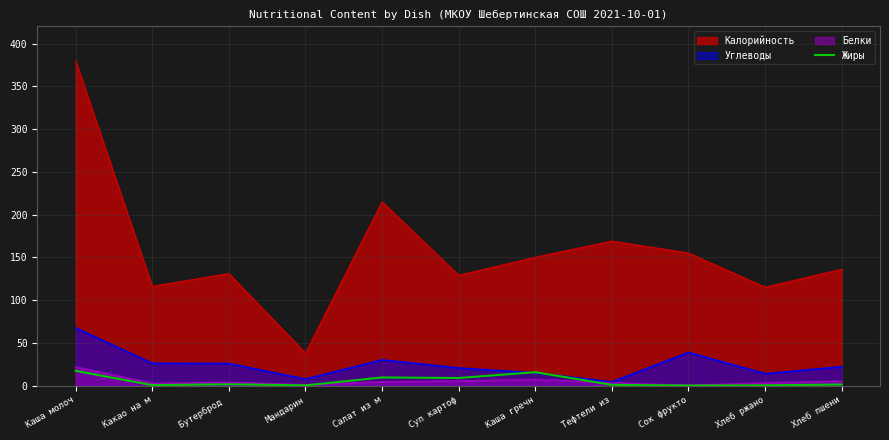

Which label corresponds to the largest value in the chart?

Каша молоч